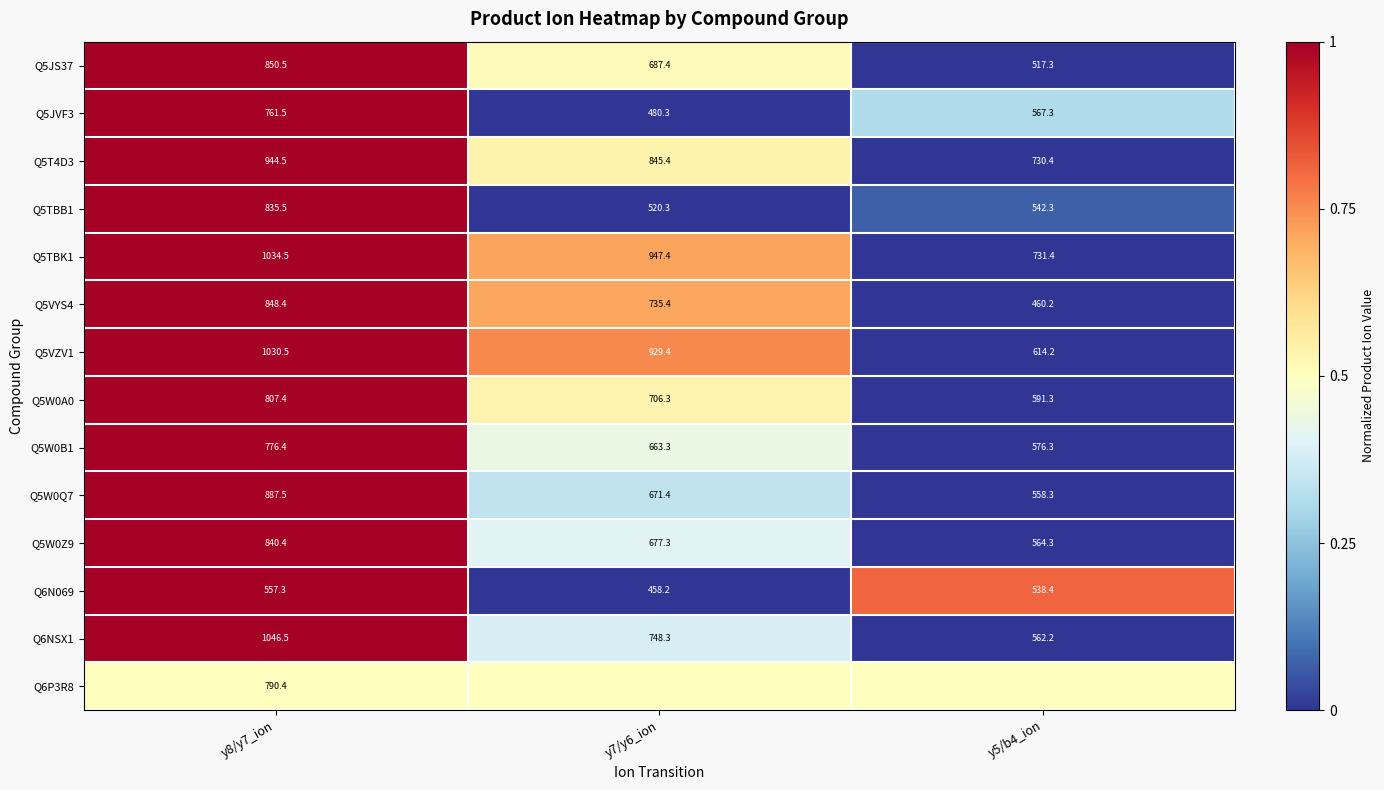

What is the difference between the Q5TBB1 values at y7/y6_ion and y8/y7_ion?

315.2